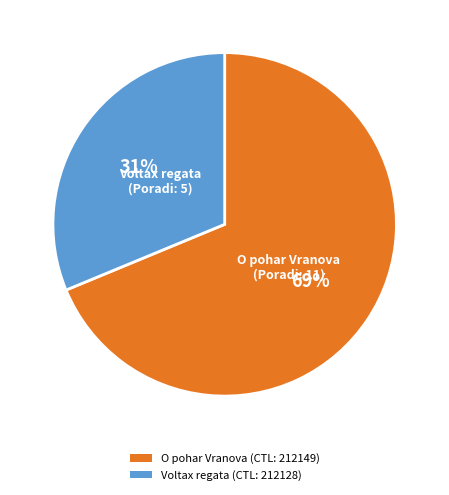

Do O pohar Vranova (CTL: 212149) and Voltax regata (CTL: 212128) together represent more than half of the pie?

Yes